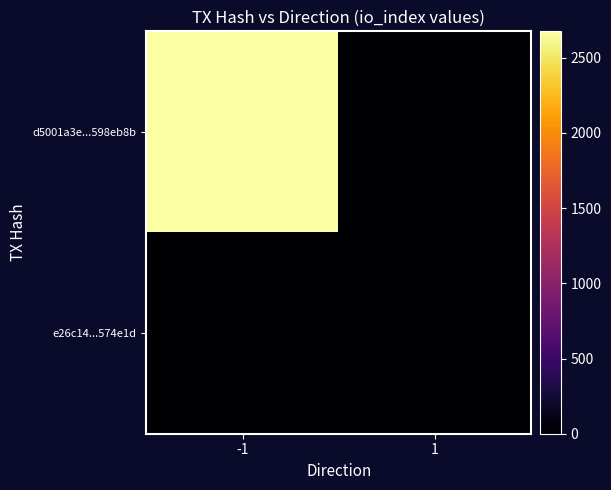

At which category does the chart reach its minimum across all series?

1